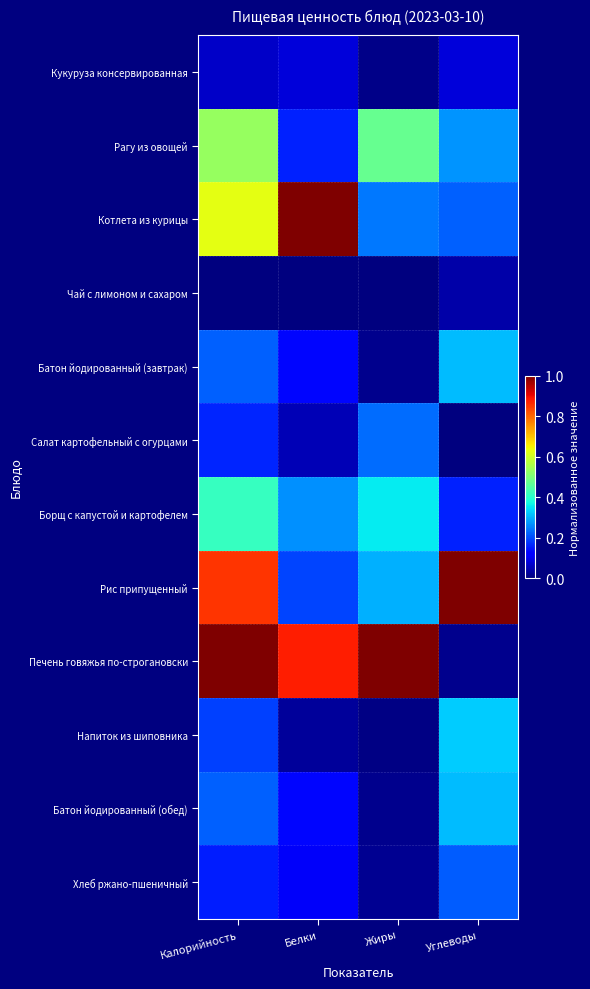

Reading right to left, transcribe all the data shown in this chart.

Кукуруза консервированная: Углеводы=0.1	Жиры=0.0	Белки=0.1	Калорийность=0.1
Рагу из овощей: Углеводы=0.3	Жиры=0.5	Белки=0.2	Калорийность=0.5
Котлета из курицы: Углеводы=0.2	Жиры=0.2	Белки=1.0	Калорийность=0.6
Чай с лимоном и сахаром: Углеводы=0.0	Жиры=0.0	Белки=0.0	Калорийность=0.0
Батон йодированный (завтрак): Углеводы=0.3	Жиры=0.0	Белки=0.1	Калорийность=0.2
Салат картофельный с огурцами: Углеводы=0.0	Жиры=0.2	Белки=0.0	Калорийность=0.2
Борщ с капустой и картофелем: Углеводы=0.2	Жиры=0.4	Белки=0.3	Калорийность=0.4
Рис припущенный: Углеводы=1.0	Жиры=0.3	Белки=0.2	Калорийность=0.9
Печень говяжья по-строгановски: Углеводы=0.0	Жиры=1.0	Белки=0.9	Калорийность=1.0
Напиток из шиповника: Углеводы=0.3	Жиры=0.0	Белки=0.0	Калорийность=0.2
Батон йодированный (обед): Углеводы=0.3	Жиры=0.0	Белки=0.1	Калорийность=0.2
Хлеб ржано-пшеничный: Углеводы=0.2	Жиры=0.0	Белки=0.1	Калорийность=0.2